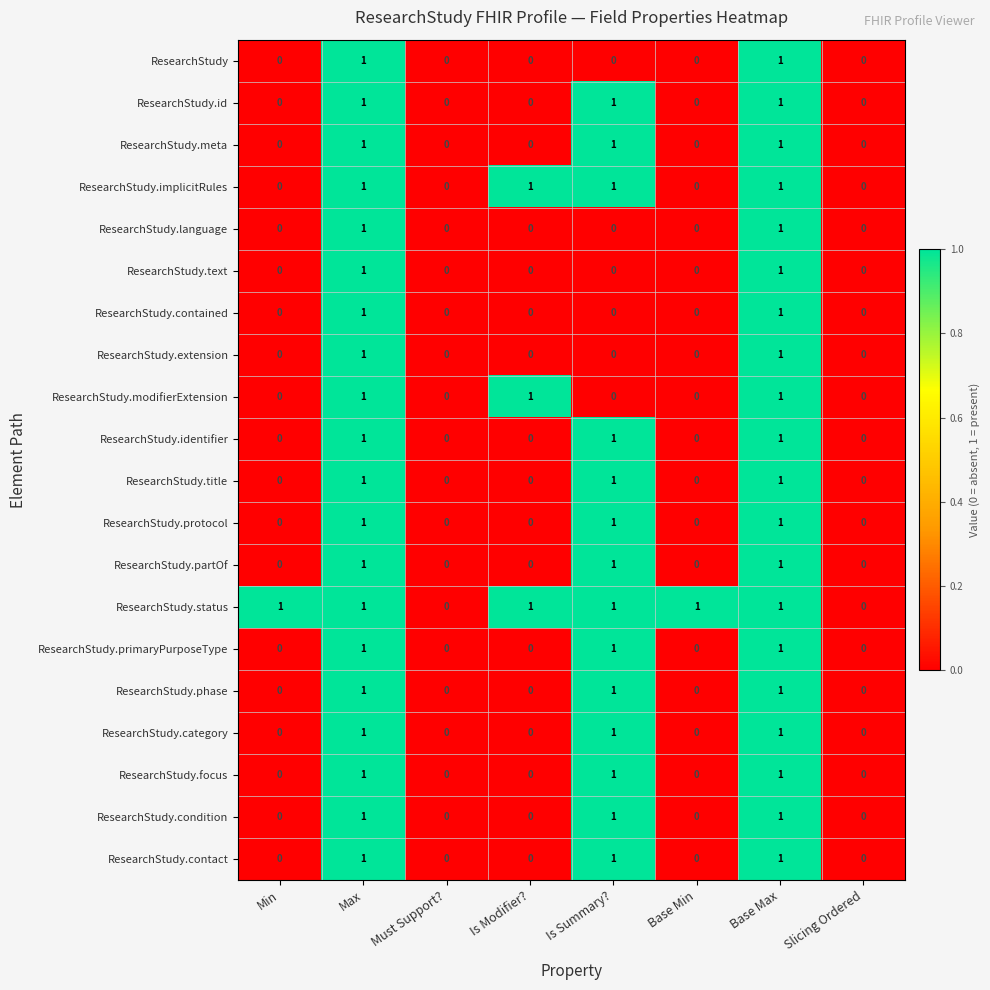

Between Min and Slicing Ordered, which series saw the biggest shift?

ResearchStudy.status